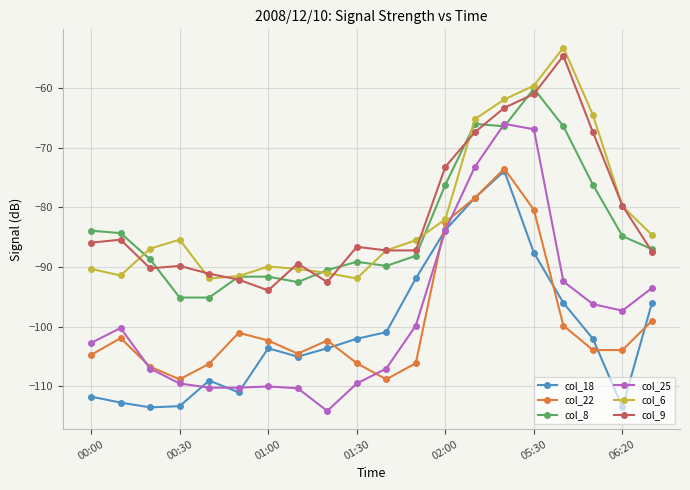

True or false: col_6 has more than 0 points higher than both neighbors.

True